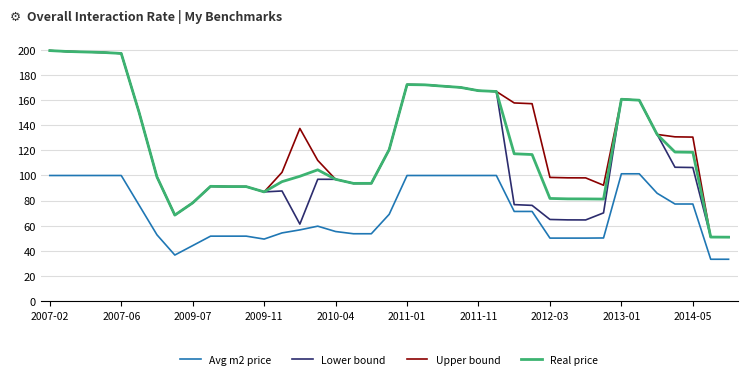

True or false: Avg m2 price and Upper bound cross at least once.

False